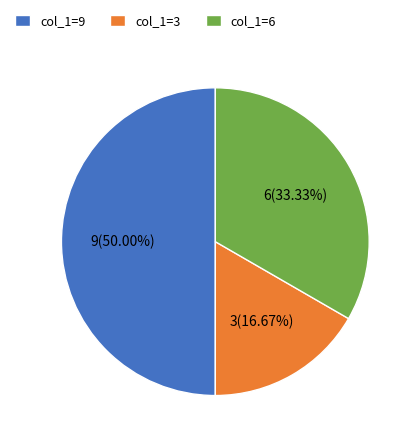

Does col_1=3 represent more than half of the total?

No